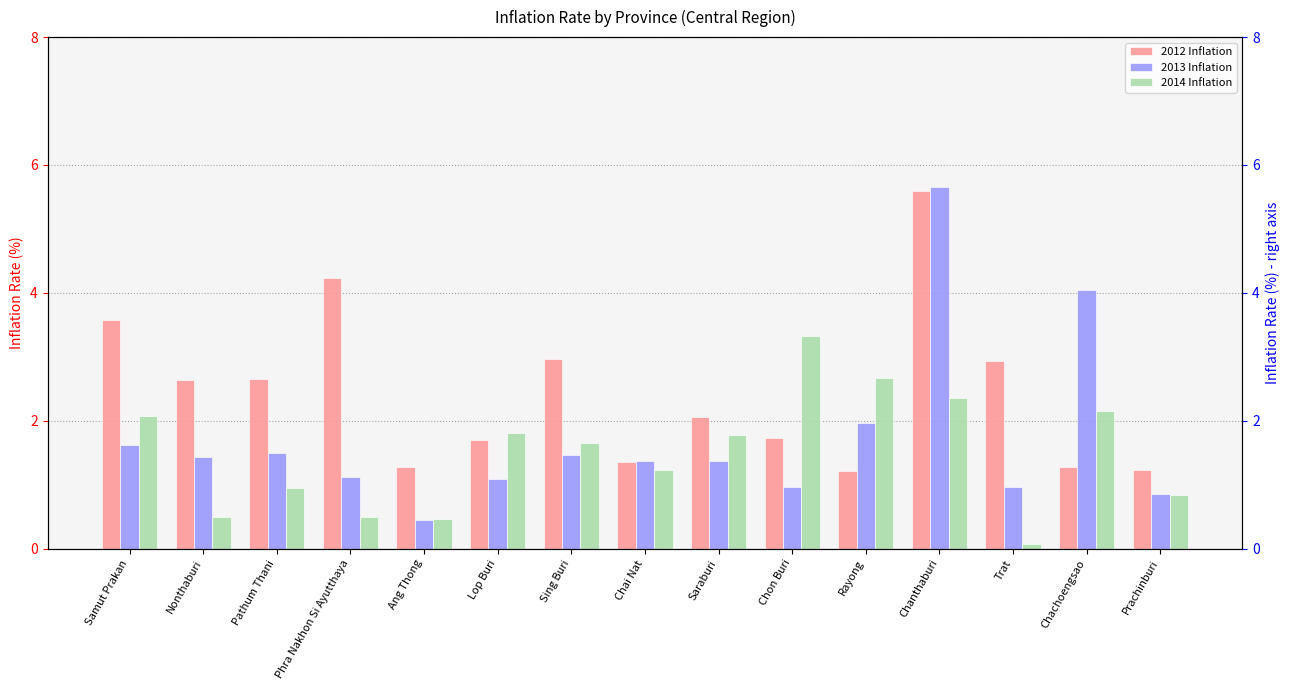

Which category has the lowest value in the 2013 Inflation series?

Ang Thong